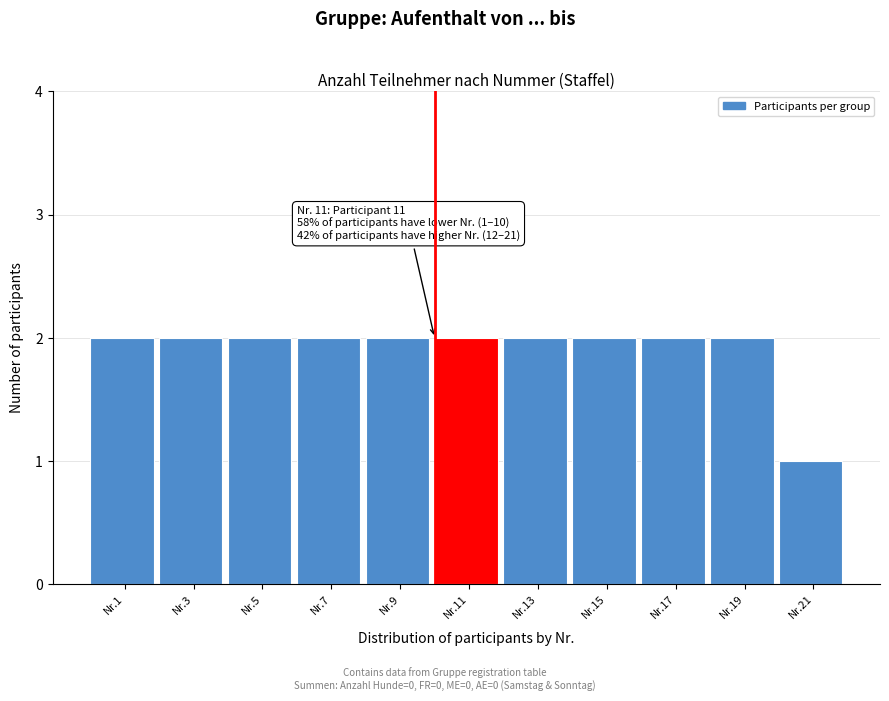

Reading right to left, list all the values displayed in this chart.

Nr.21=1	Nr.19=2	Nr.17=2	Nr.15=2	Nr.13=2	Nr.11=2	Nr.9=2	Nr.7=2	Nr.5=2	Nr.3=2	Nr.1=2